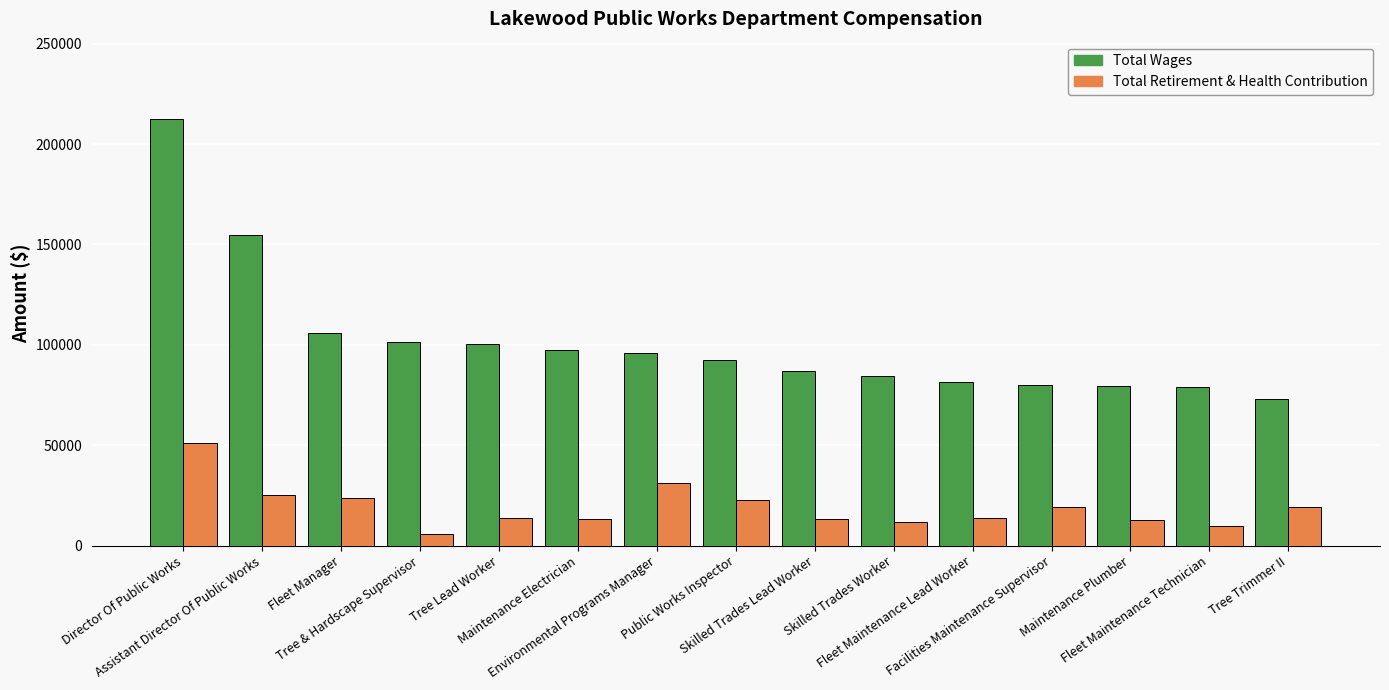

What are all the series names shown in the legend?

Total Wages, Total Retirement & Health Contribution